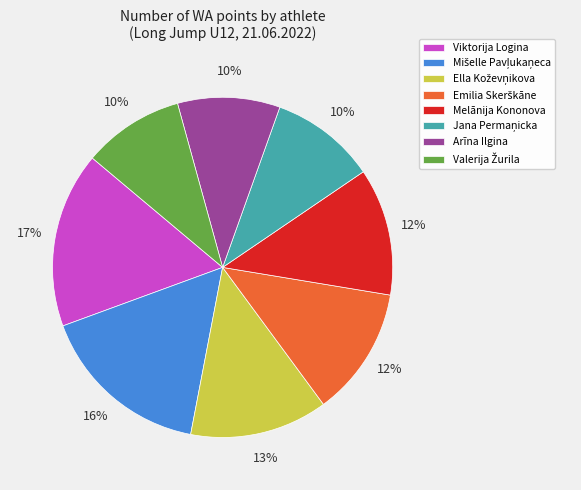

True or false: Viktorija Logina accounts for 17% of the total.

True